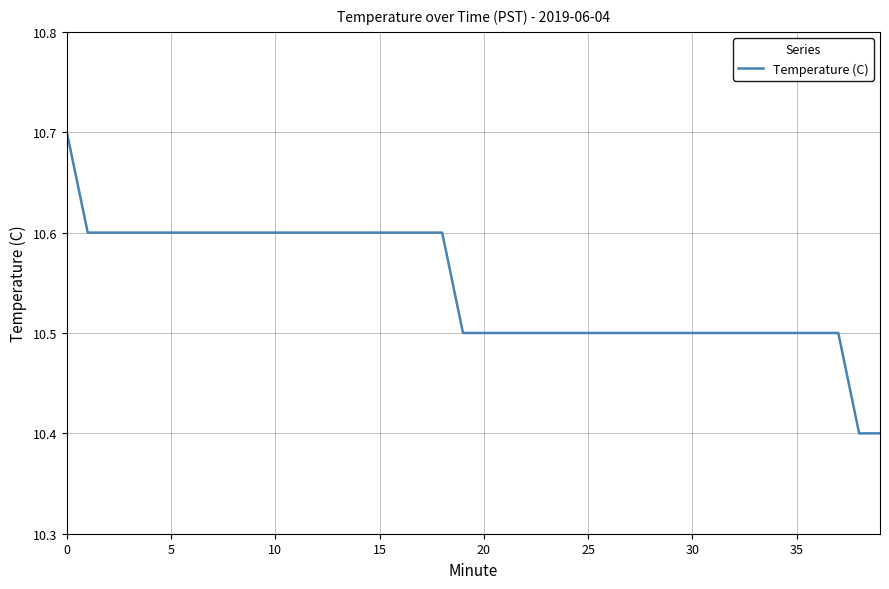

What is the smallest value displayed?

10.4